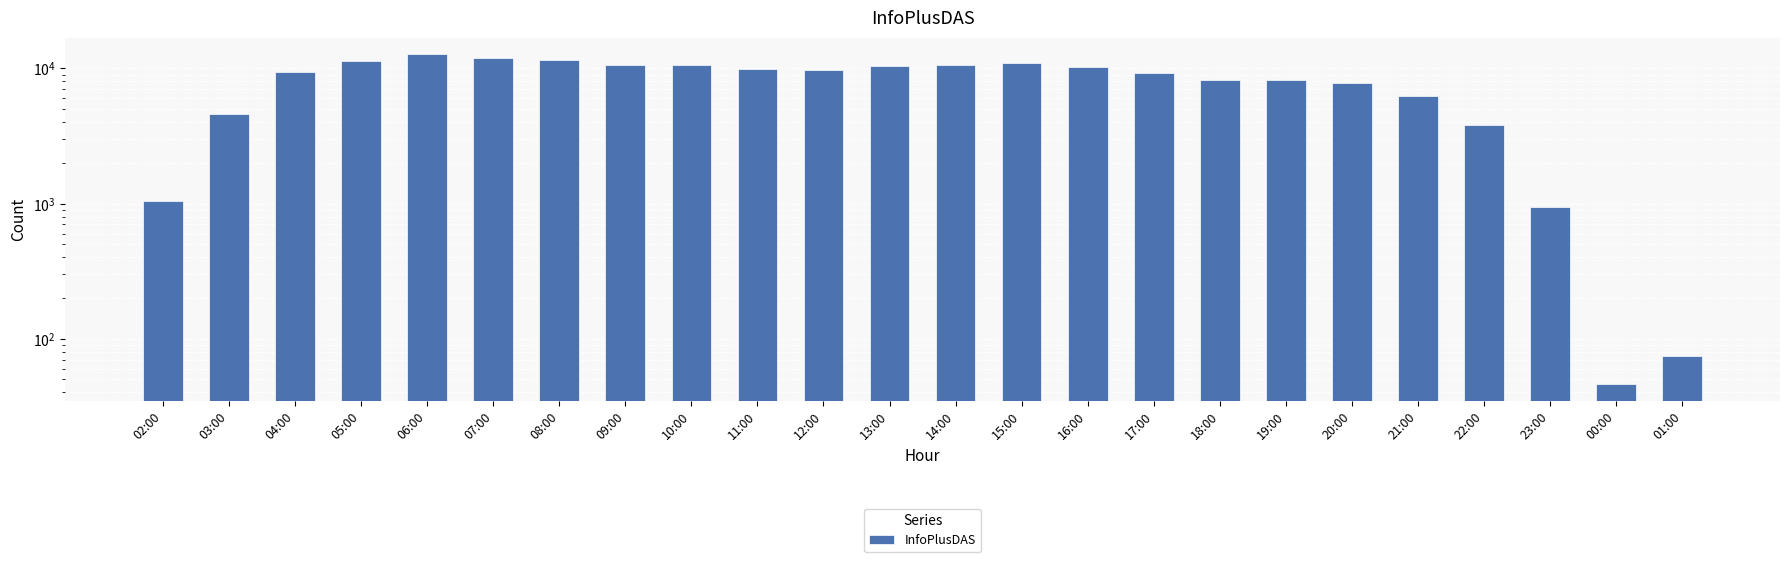

At which label is the value closest to 6405?

21:00